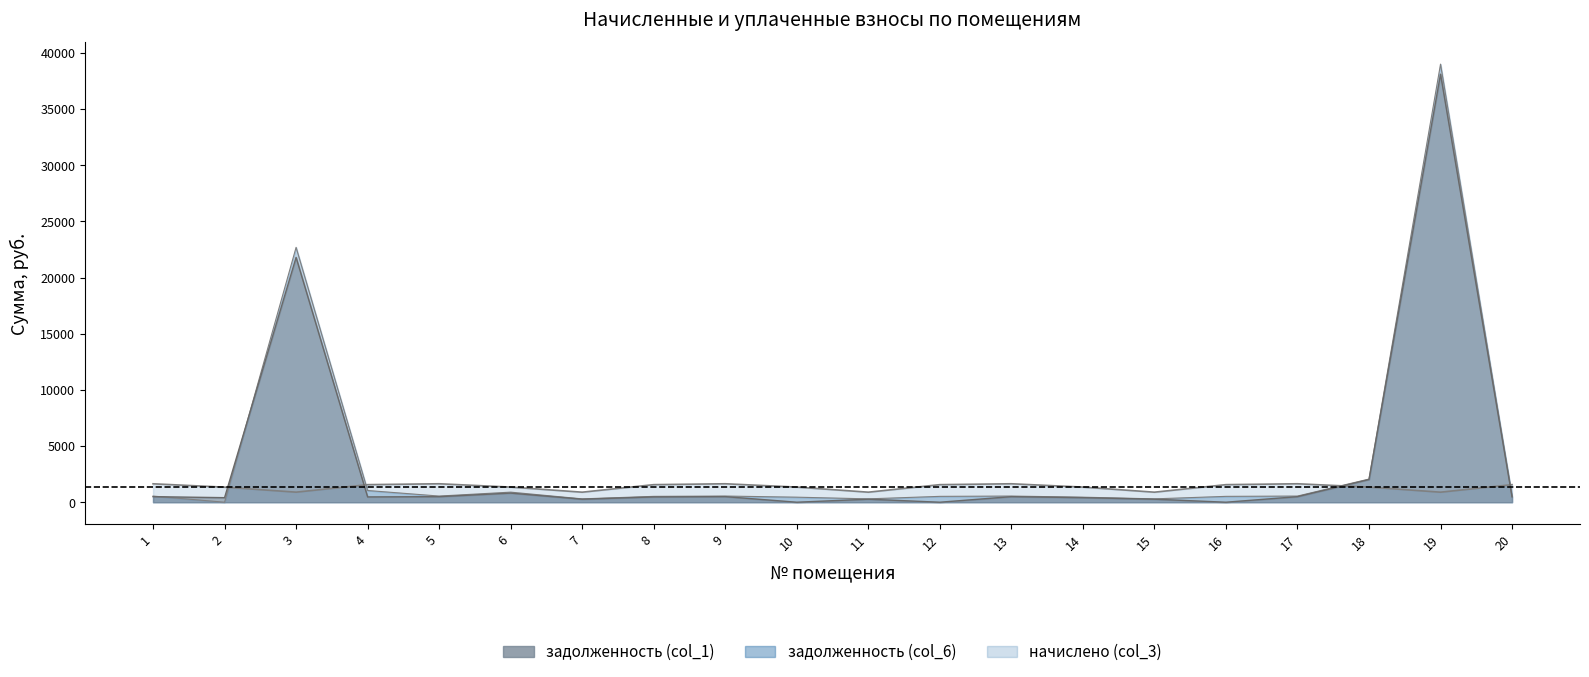

What is the difference between the highest and lowest values at 17?

1147.9